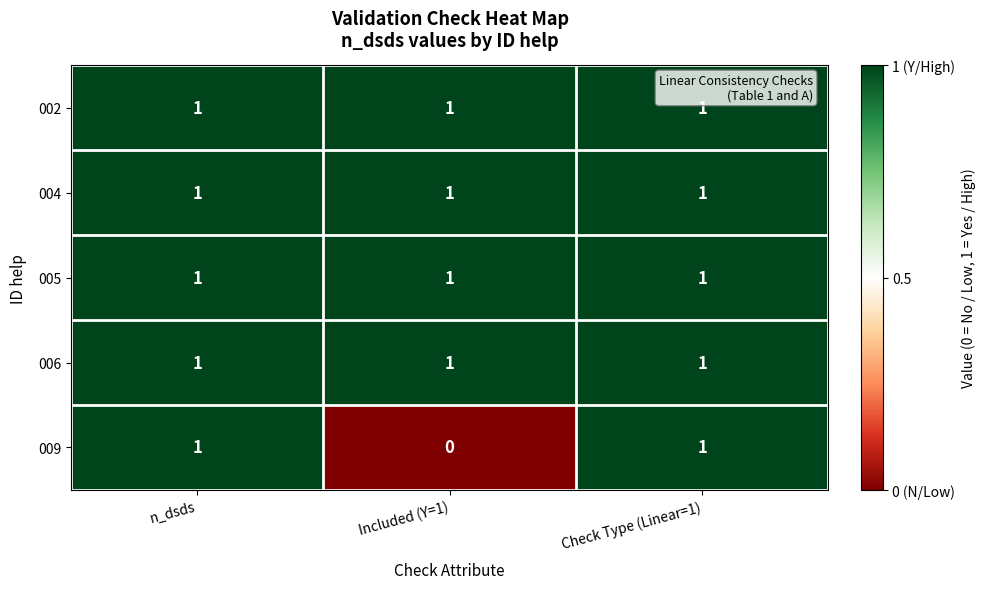

Which series has the widest spread of values?

009